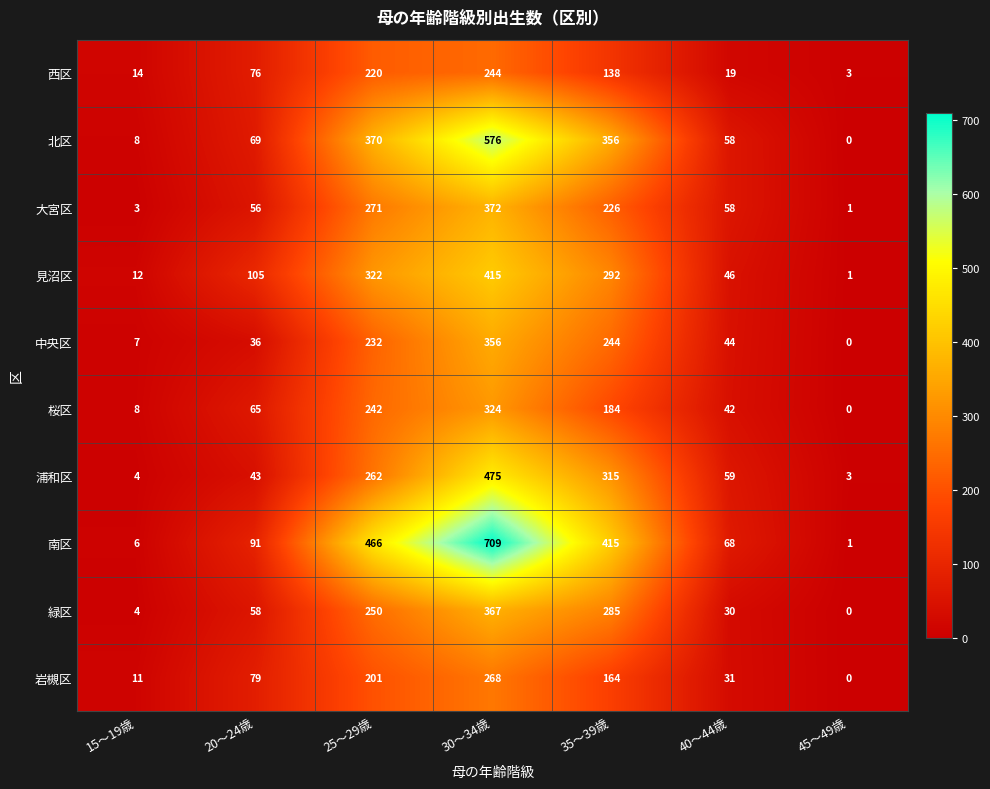

The value of 南区 at 45～49歳 is 1. True or false?

True